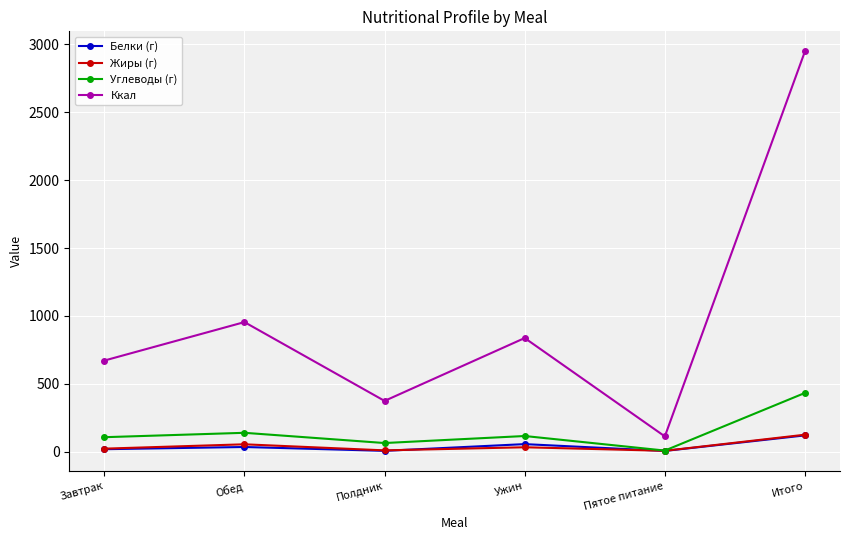

Is the value of Углеводы (г) at Завтрак greater than the value of Жиры (г) at Обед?

Yes